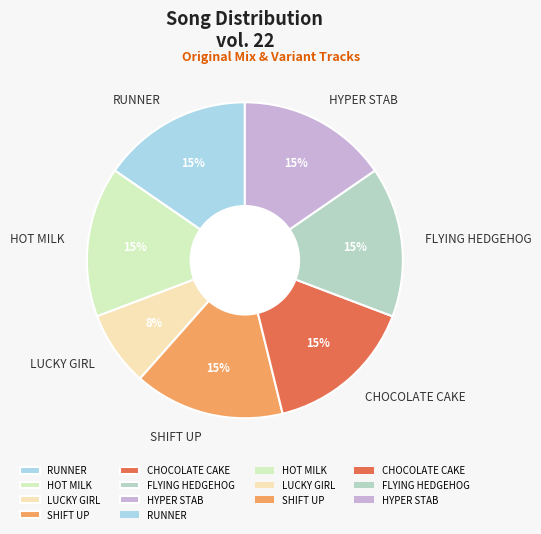

To the nearest percent, what is the average slice percentage?

14%